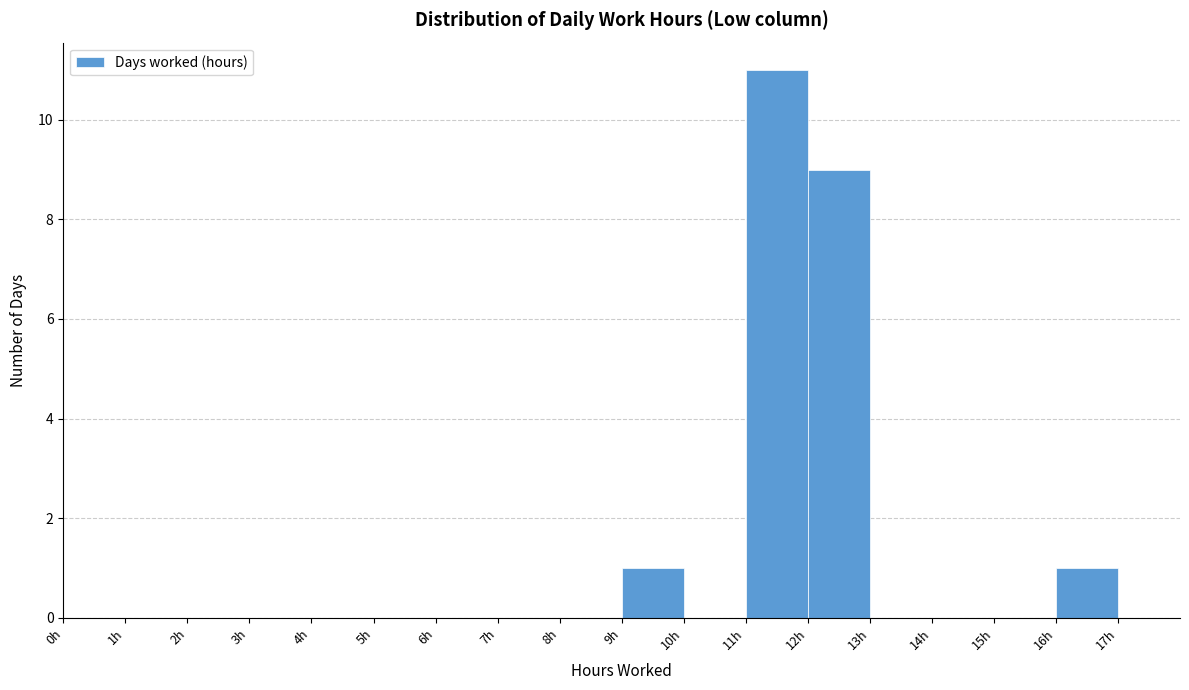

Which range on the x-axis has the tallest bar?

11 to 12